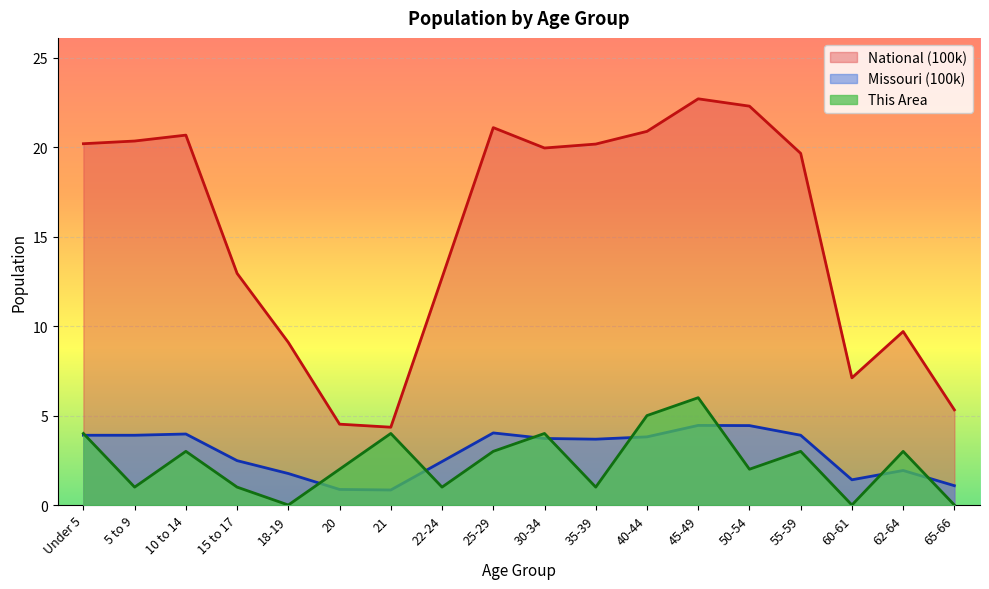

At which label does This Area first exceed 3?

Under 5